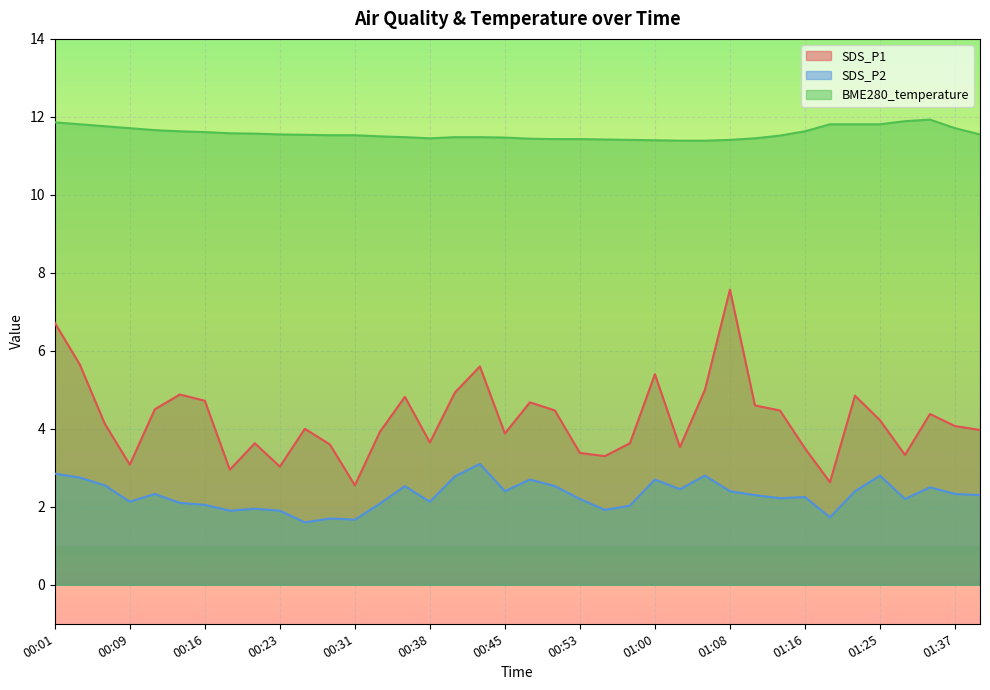

True or false: SDS_P1 and BME280_temperature intersect in this chart.

False